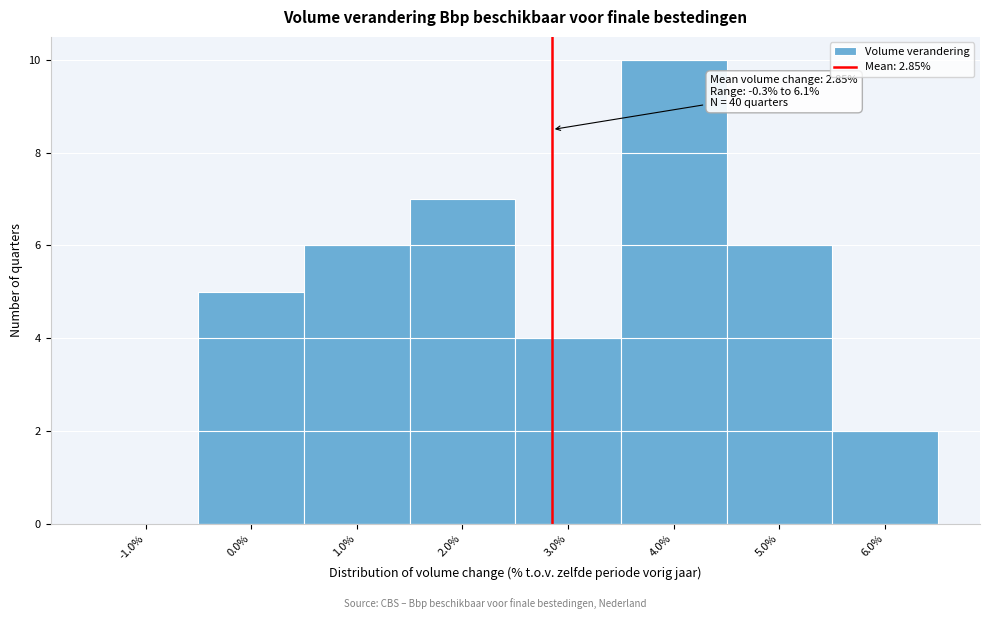

Which range on the x-axis has the tallest bar?

3.5 to 4.5